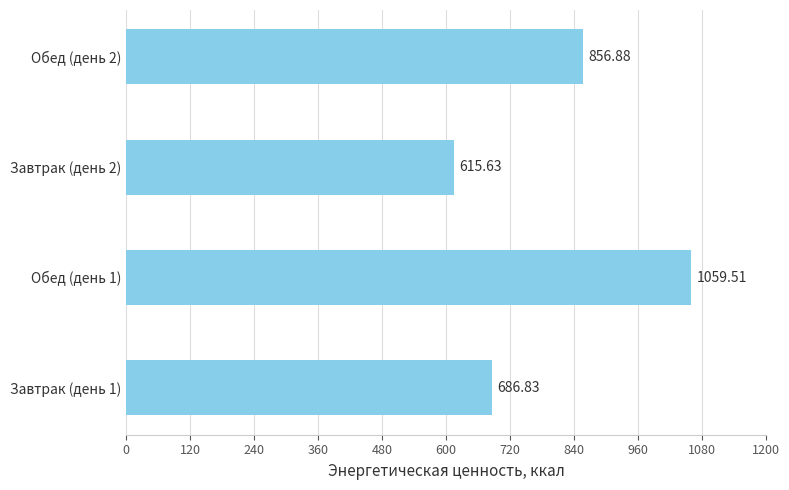

Rank the categories by value from lowest to highest.

Завтрак (день 2), Завтрак (день 1), Обед (день 2), Обед (день 1)